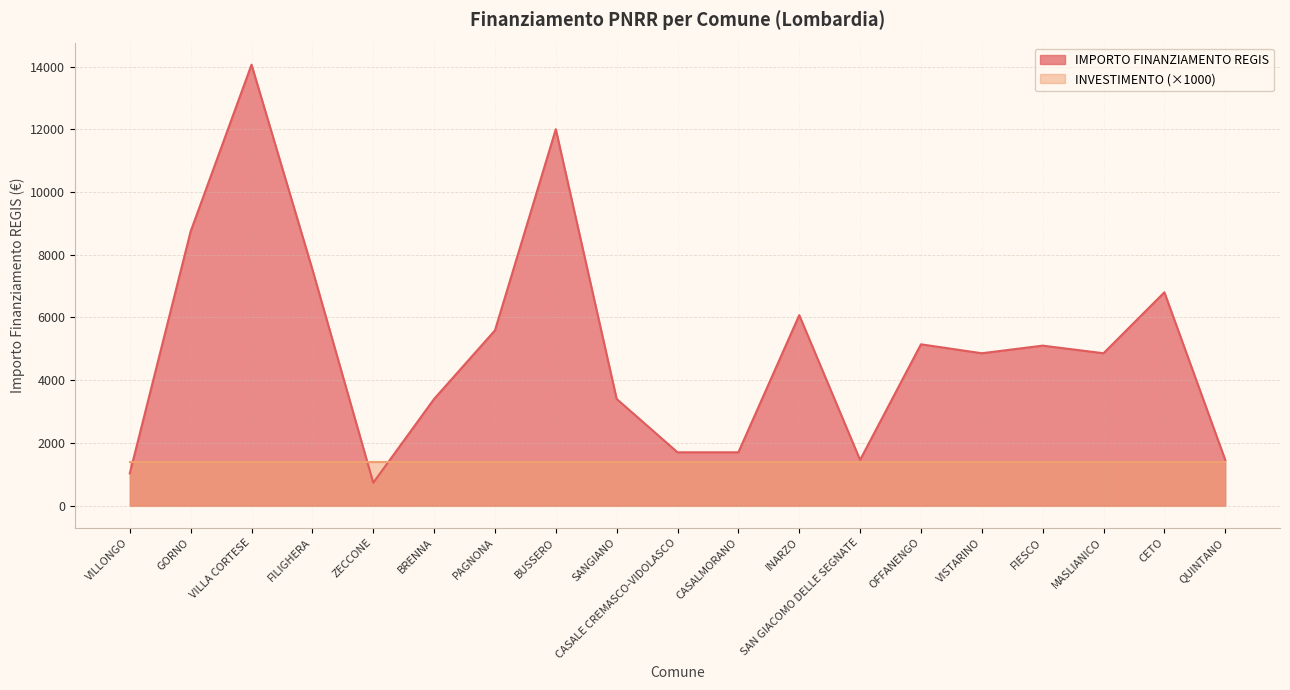

Reading left to right, extract all data points from this chart.

VILLONGO=1029	GORNO=8748	VILLA CORTESE=14063	FILIGHERA=7533	ZECCONE=729	BRENNA=3402	PAGNONA=5589	BUSSERO=12005	SANGIANO=3402	CASALE CREMASCO-VIDOLASCO=1701	CASALMORANO=1701	INARZO=6075	SAN GIACOMO DELLE SEGNATE=1458	OFFANENGO=5145	VISTARINO=4860	FIESCO=5103	MASLIANICO=4860	CETO=6804	QUINTANO=1458